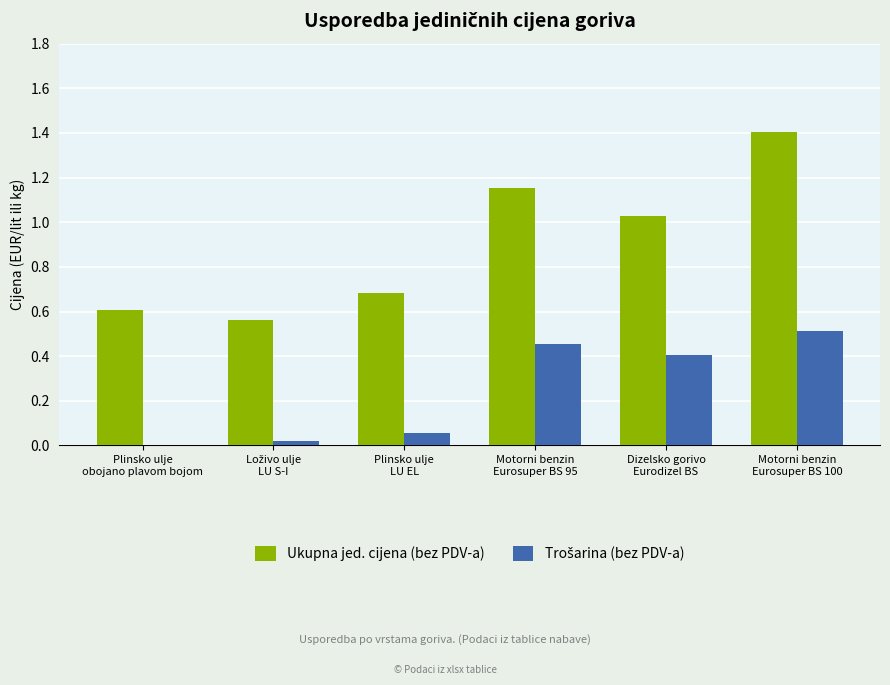

Which series has the largest total across all categories?

Ukupna jed. cijena (bez PDV-a)